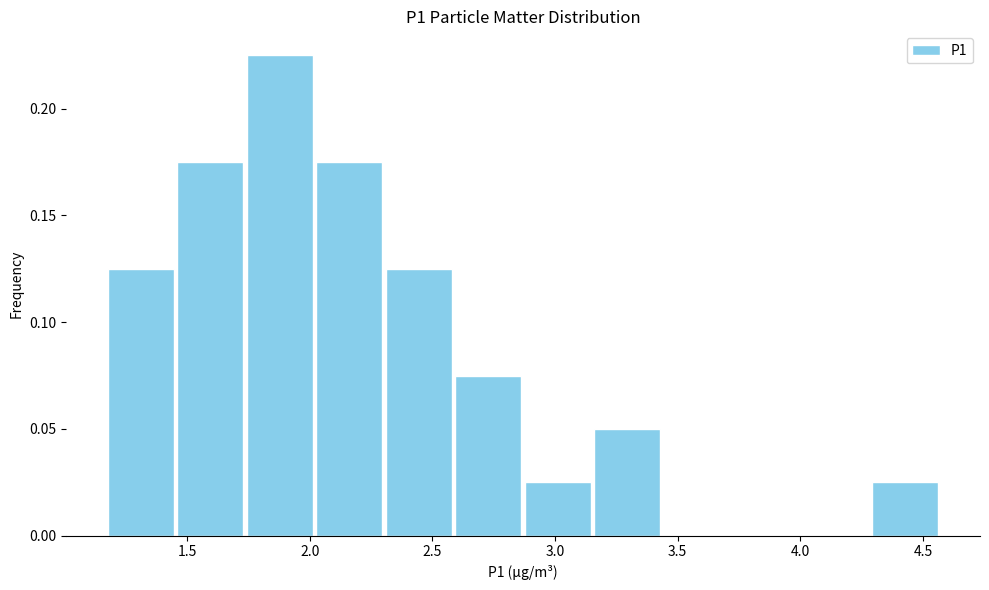

What is the height of the bar covering 2.00 to 2.30 on the x-axis? Neither the bar edges nor the heights are printed on the chart, so give them approximately, as read against the axes.

0.175